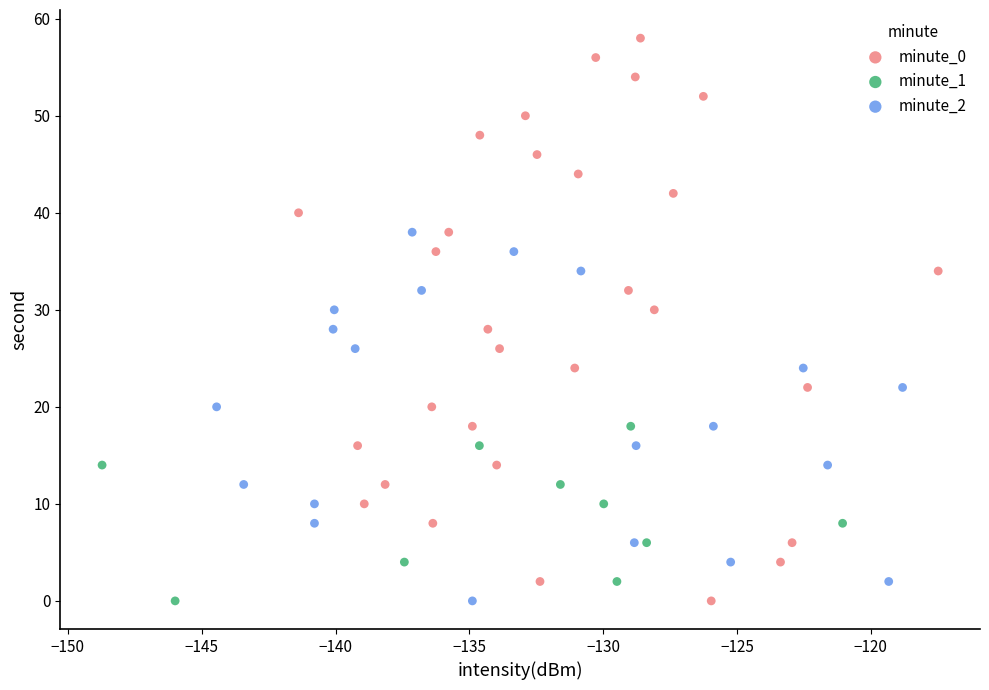

Which series reaches the maximum Y coordinate?

minute_0